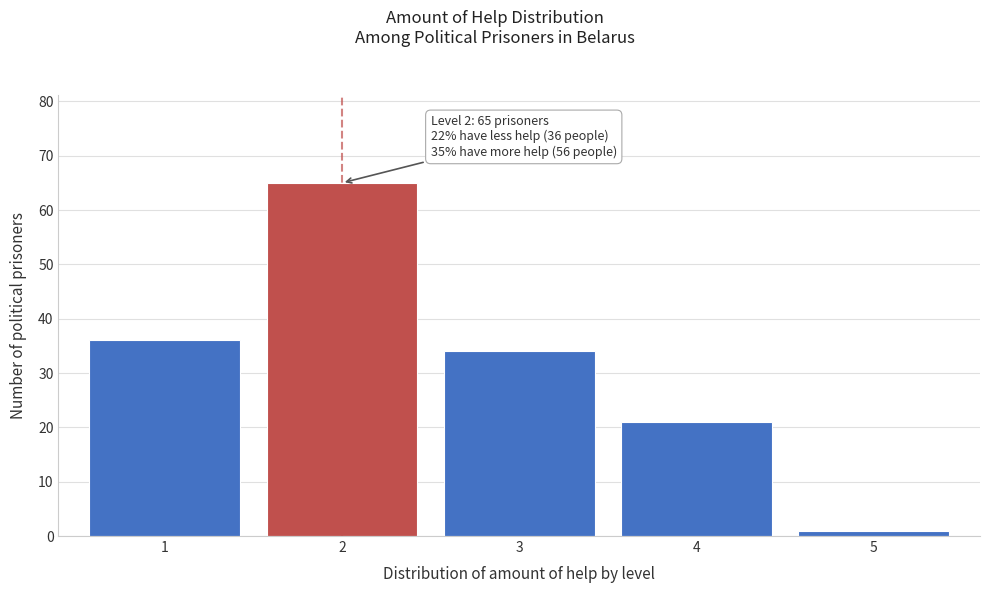

Reading left to right, what are all the values shown in this chart?

1=36	2=65	3=34	4=21	5=1